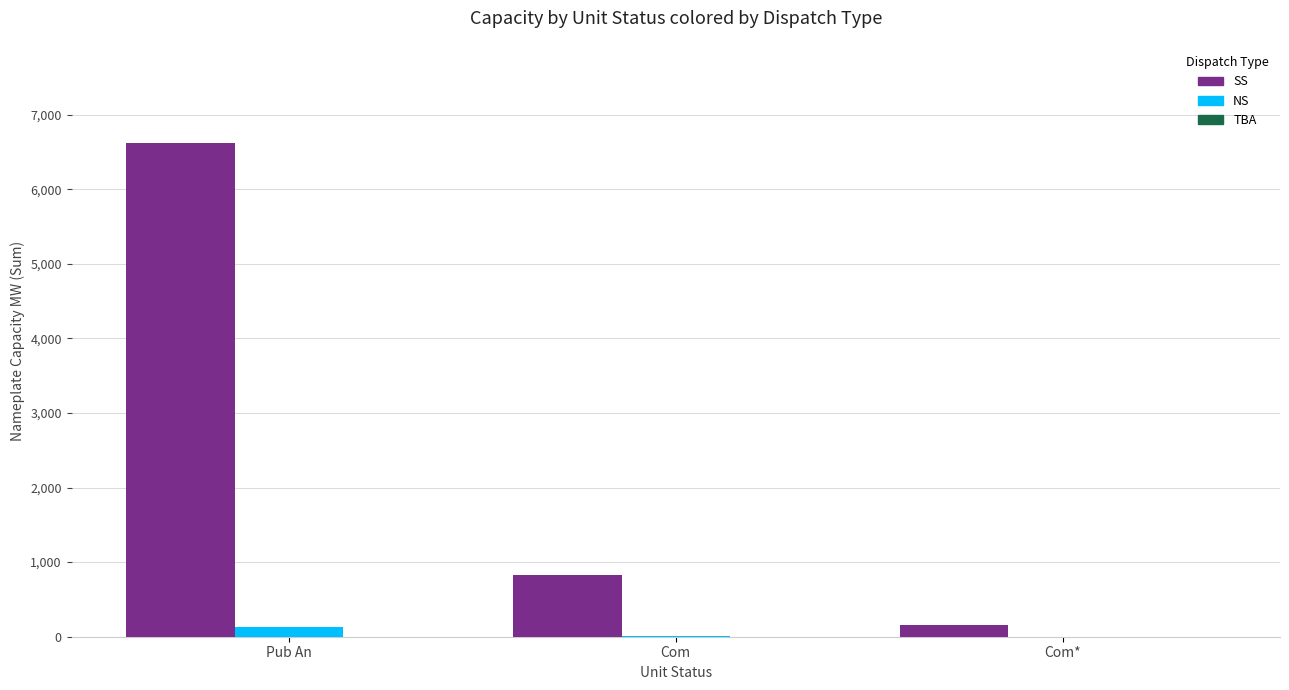

True or false: SS has a value of 6612.4 at Pub An.

True